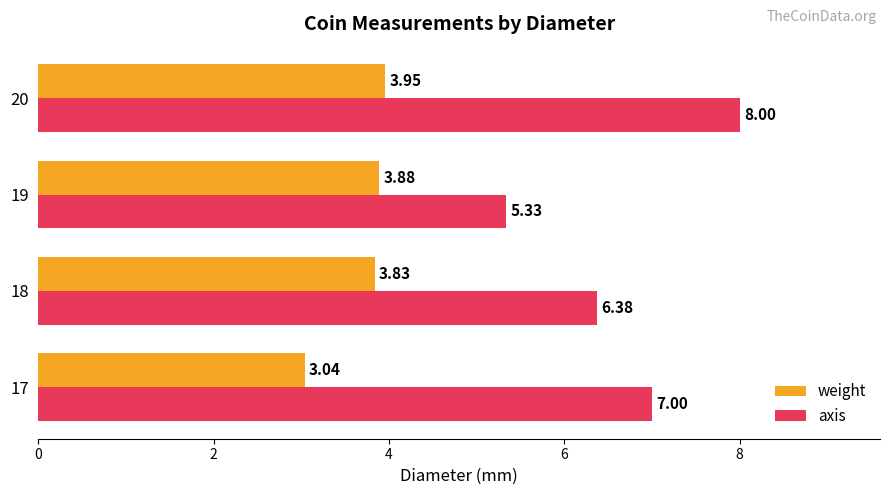

Which series changed the most between 17 and 19?

axis